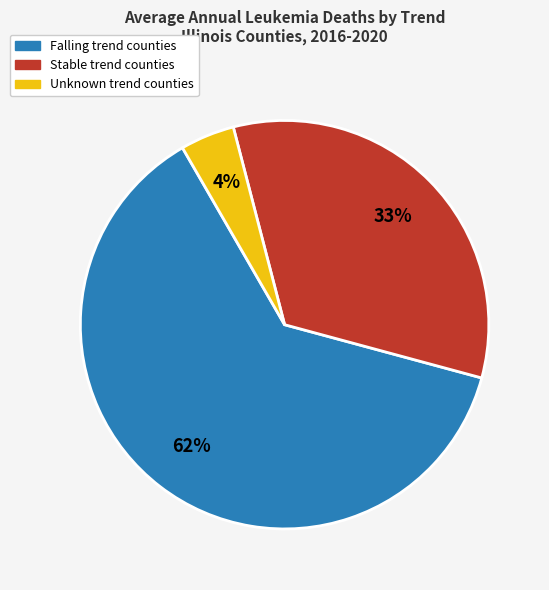

To the nearest percent, what is the average slice percentage?

33%